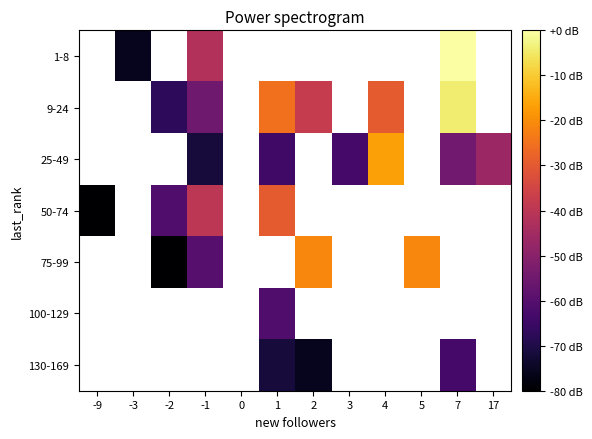

Read the 1-8 value at -1.

-42.1